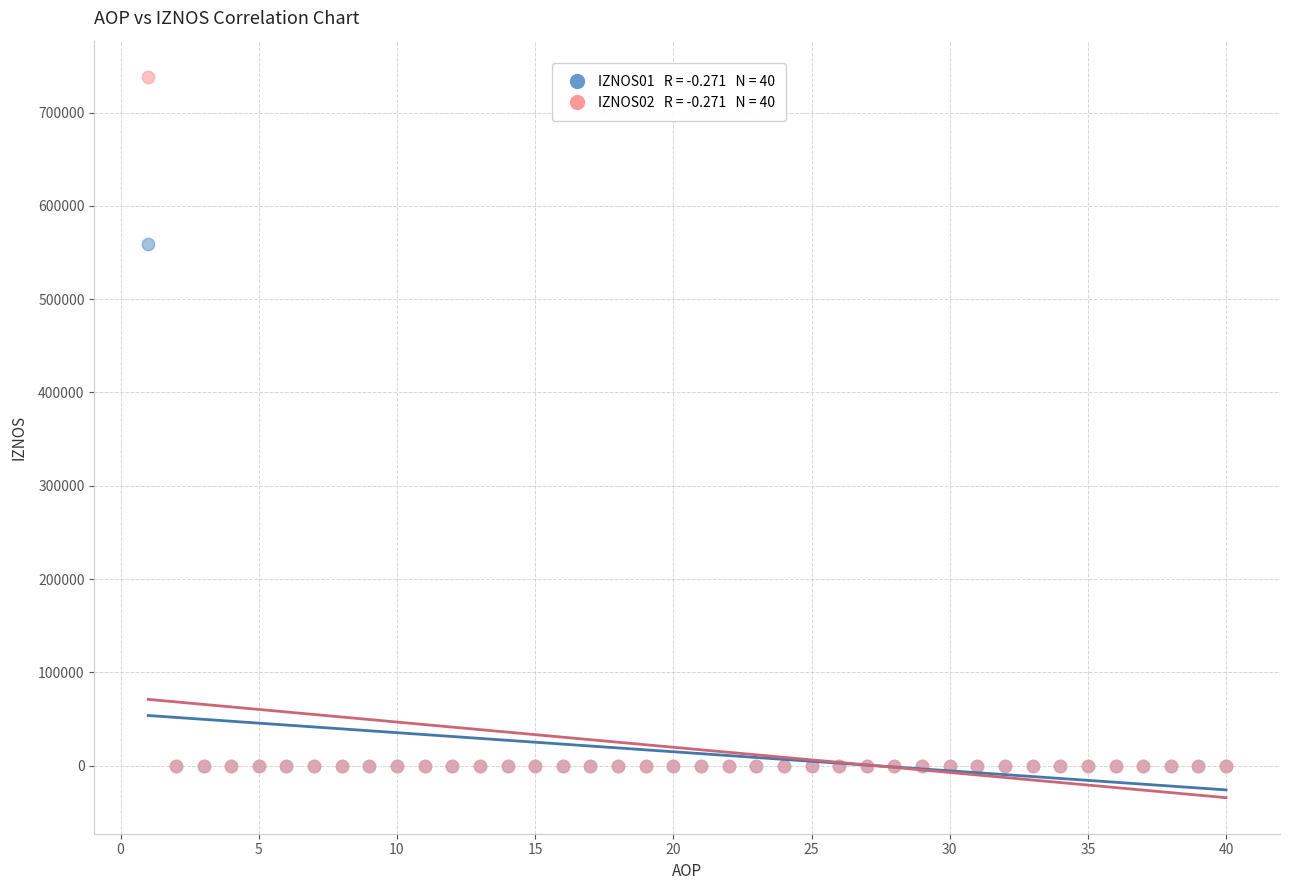

Across all series, what Y value is closest to 369202?

558745.9